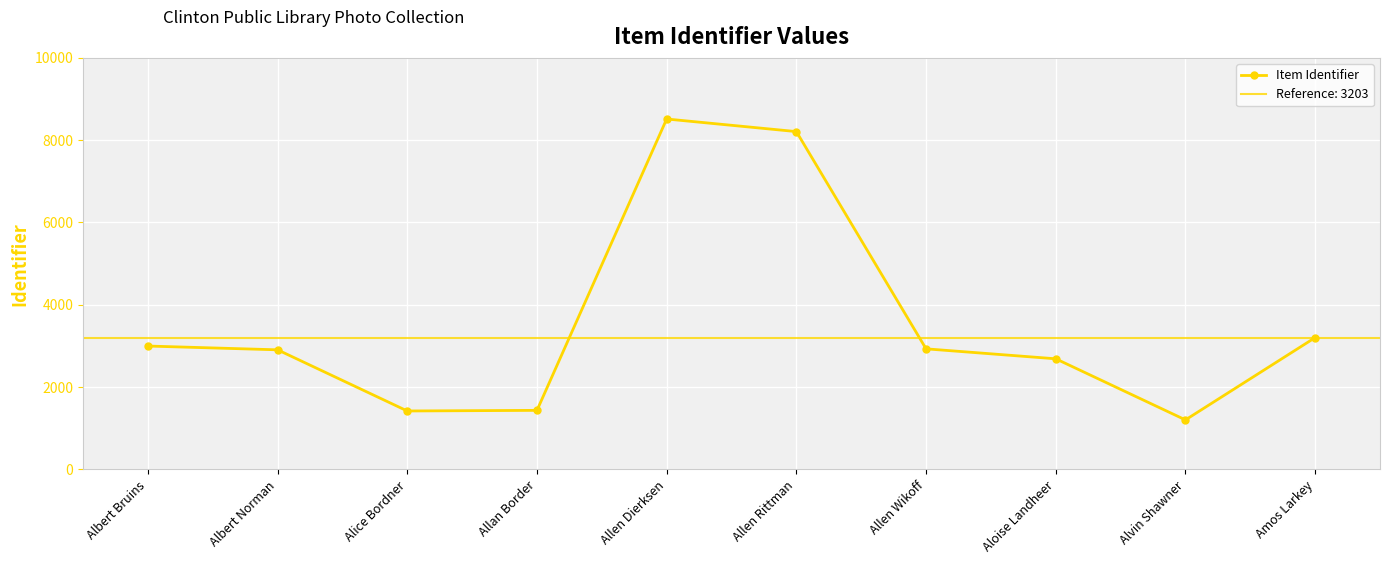

How many values exceed 2930?

4